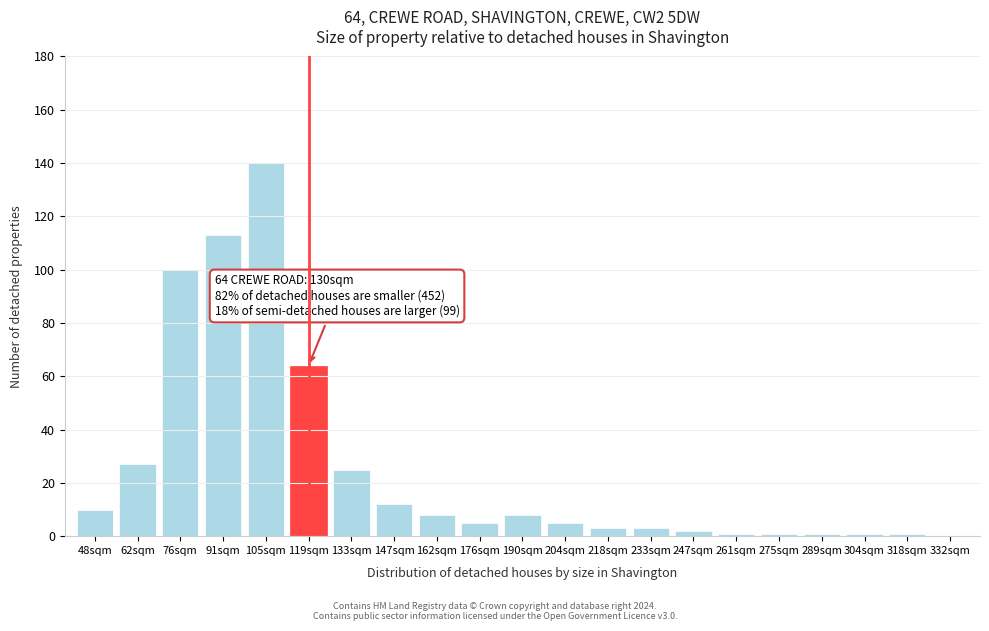

Reading left to right, list all the values displayed in this chart.

48sqm=10	62sqm=27	76sqm=100	91sqm=113	105sqm=140	119sqm=64	133sqm=25	147sqm=12	162sqm=8	176sqm=5	190sqm=8	204sqm=5	218sqm=3	233sqm=3	247sqm=2	261sqm=1	275sqm=1	289sqm=1	304sqm=1	318sqm=1	332sqm=0